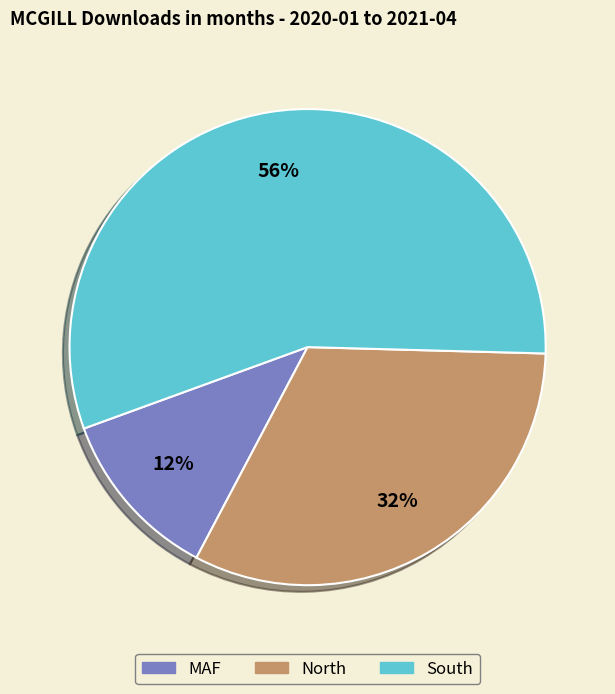

Does any single category account for the majority?

Yes